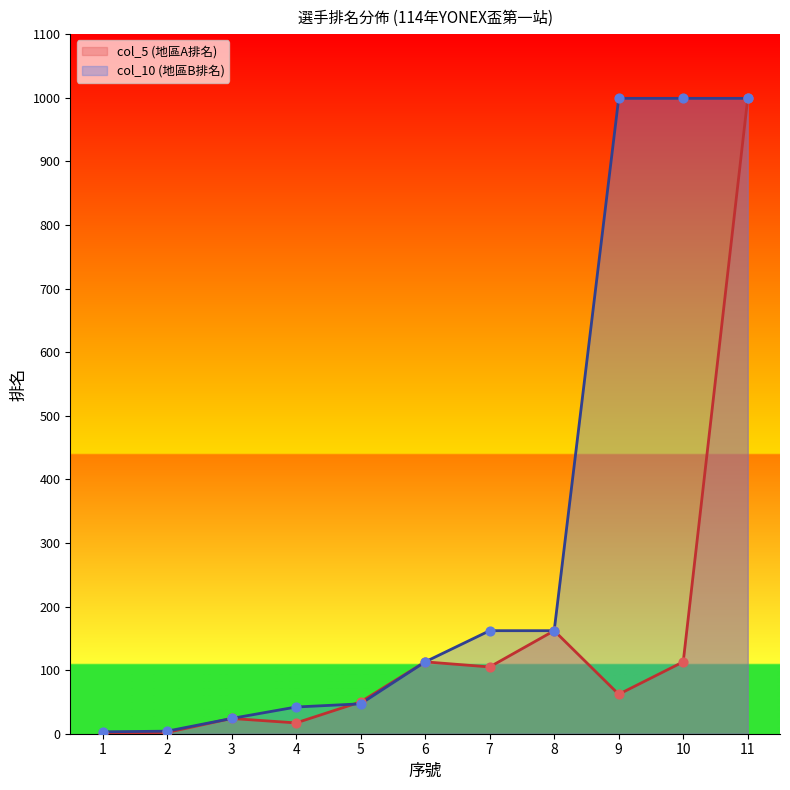

At which category is the sum across all series the highest?

11